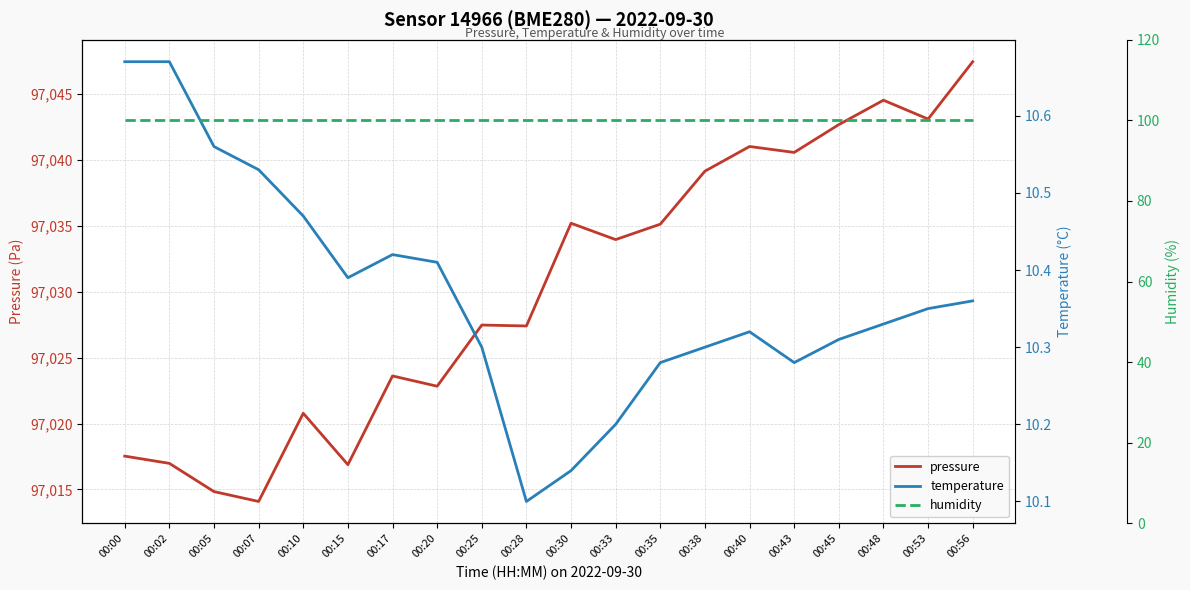

Reading left to right, transcribe all the data shown in this chart.

pressure: 97017.5	97017.0	97014.8	97014.1	97020.8	97016.9	97023.6	97022.8	97027.5	97027.4	97035.2	97033.9	97035.1	97039.1	97041.0	97040.6	97042.7	97044.5	97043.1	97047.4
temperature: 10.7	10.7	10.6	10.5	10.5	10.4	10.4	10.4	10.3	10.1	10.1	10.2	10.3	10.3	10.3	10.3	10.3	10.3	10.3	10.4
humidity: 100.0	100.0	100.0	100.0	100.0	100.0	100.0	100.0	100.0	100.0	100.0	100.0	100.0	100.0	100.0	100.0	100.0	100.0	100.0	100.0